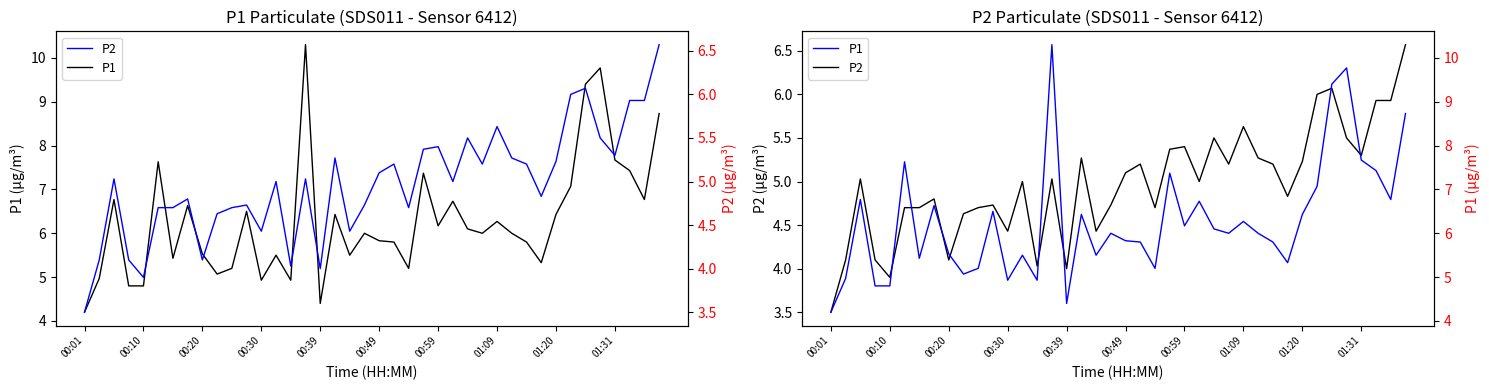

List the series in order of their overall mean, highest first.

P1, P2